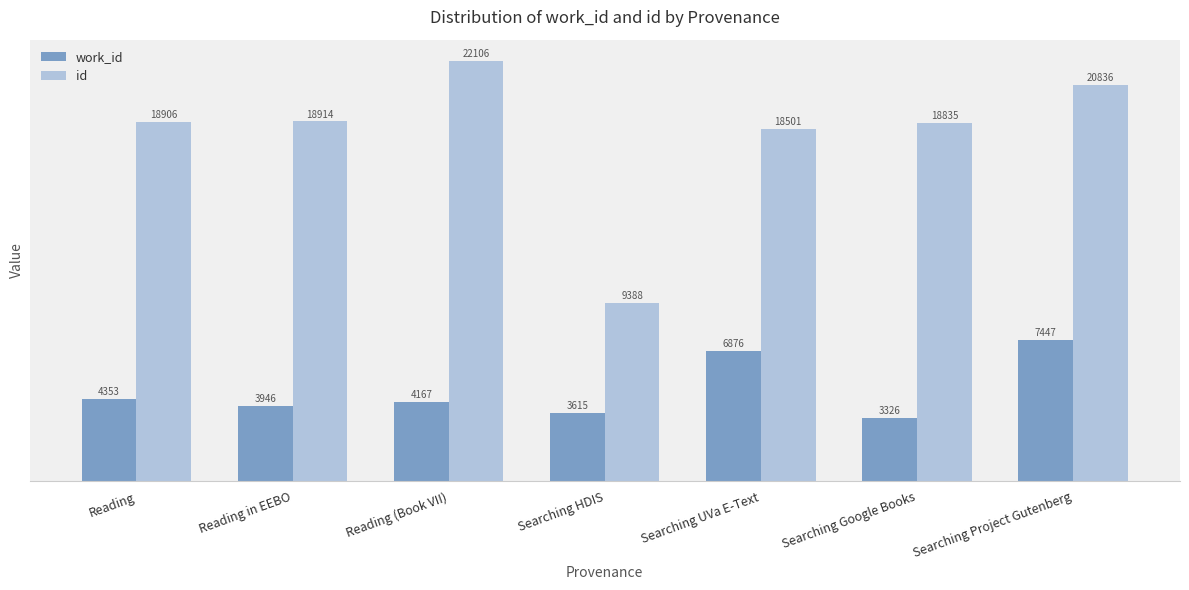

At which label does id reach its peak?

Reading (Book VII)